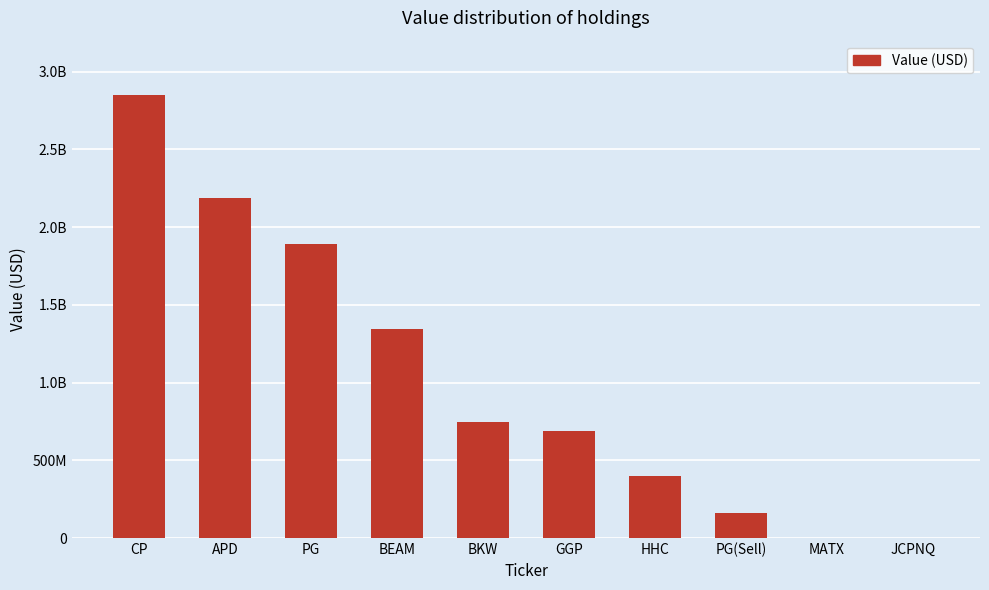

Which label corresponds to the smallest value in the chart?

MATX